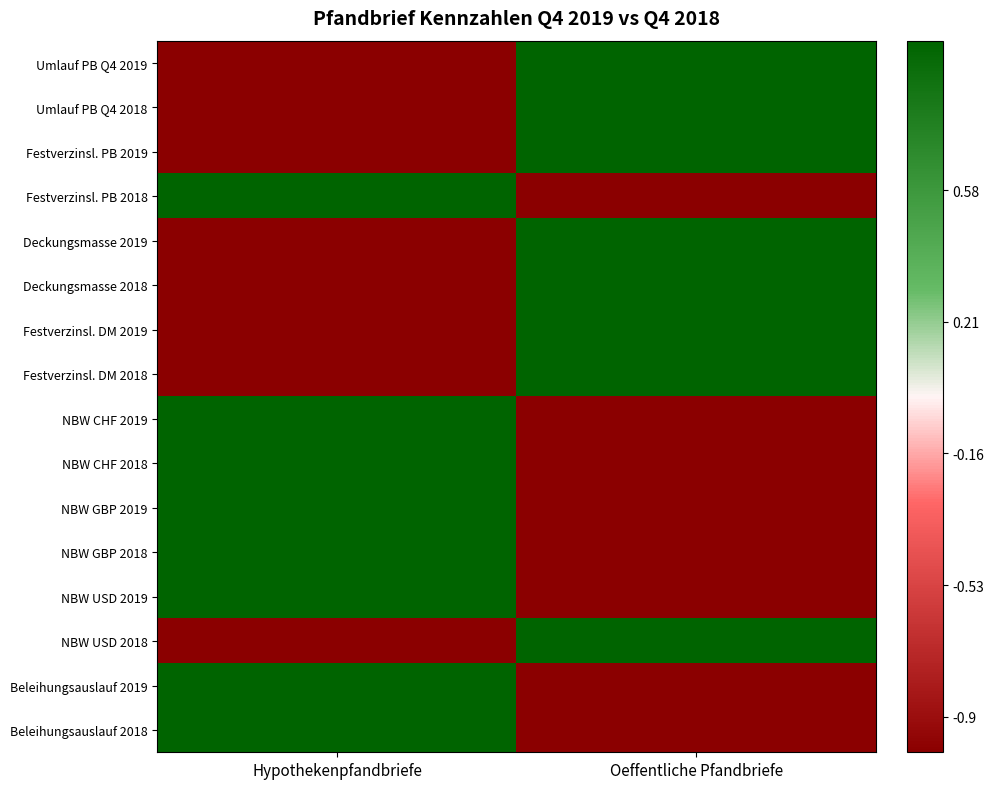

Reading left to right, what are all the values shown in this chart?

Umlauf PB Q4 2019: Hypothekenpfandbriefe=-1.0	Oeffentliche Pfandbriefe=1.0
Umlauf PB Q4 2018: Hypothekenpfandbriefe=-1.0	Oeffentliche Pfandbriefe=1.0
Festverzinsl. PB 2019: Hypothekenpfandbriefe=-1.0	Oeffentliche Pfandbriefe=1.0
Festverzinsl. PB 2018: Hypothekenpfandbriefe=1.0	Oeffentliche Pfandbriefe=-1.0
Deckungsmasse 2019: Hypothekenpfandbriefe=-1.0	Oeffentliche Pfandbriefe=1.0
Deckungsmasse 2018: Hypothekenpfandbriefe=-1.0	Oeffentliche Pfandbriefe=1.0
Festverzinsl. DM 2019: Hypothekenpfandbriefe=-1.0	Oeffentliche Pfandbriefe=1.0
Festverzinsl. DM 2018: Hypothekenpfandbriefe=-1.0	Oeffentliche Pfandbriefe=1.0
NBW CHF 2019: Hypothekenpfandbriefe=1.0	Oeffentliche Pfandbriefe=-1.0
NBW CHF 2018: Hypothekenpfandbriefe=1.0	Oeffentliche Pfandbriefe=-1.0
NBW GBP 2019: Hypothekenpfandbriefe=1.0	Oeffentliche Pfandbriefe=-1.0
NBW GBP 2018: Hypothekenpfandbriefe=1.0	Oeffentliche Pfandbriefe=-1.0
NBW USD 2019: Hypothekenpfandbriefe=1.0	Oeffentliche Pfandbriefe=-1.0
NBW USD 2018: Hypothekenpfandbriefe=-1.0	Oeffentliche Pfandbriefe=1.0
Beleihungsauslauf 2019: Hypothekenpfandbriefe=1.0	Oeffentliche Pfandbriefe=-1.0
Beleihungsauslauf 2018: Hypothekenpfandbriefe=1.0	Oeffentliche Pfandbriefe=-1.0